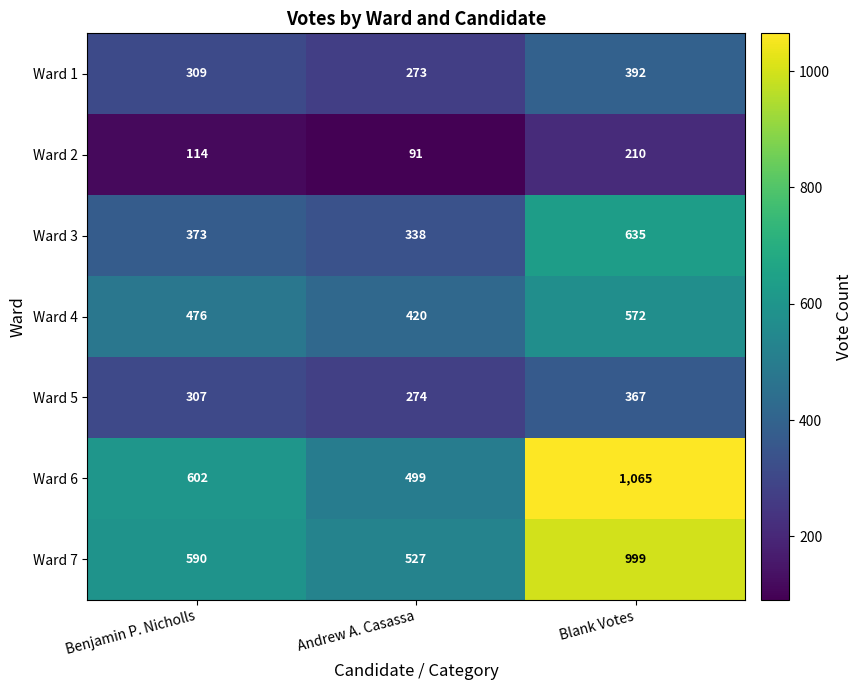

Rank the series by their maximum value, from highest to lowest.

Ward 6, Ward 7, Ward 3, Ward 4, Ward 1, Ward 5, Ward 2